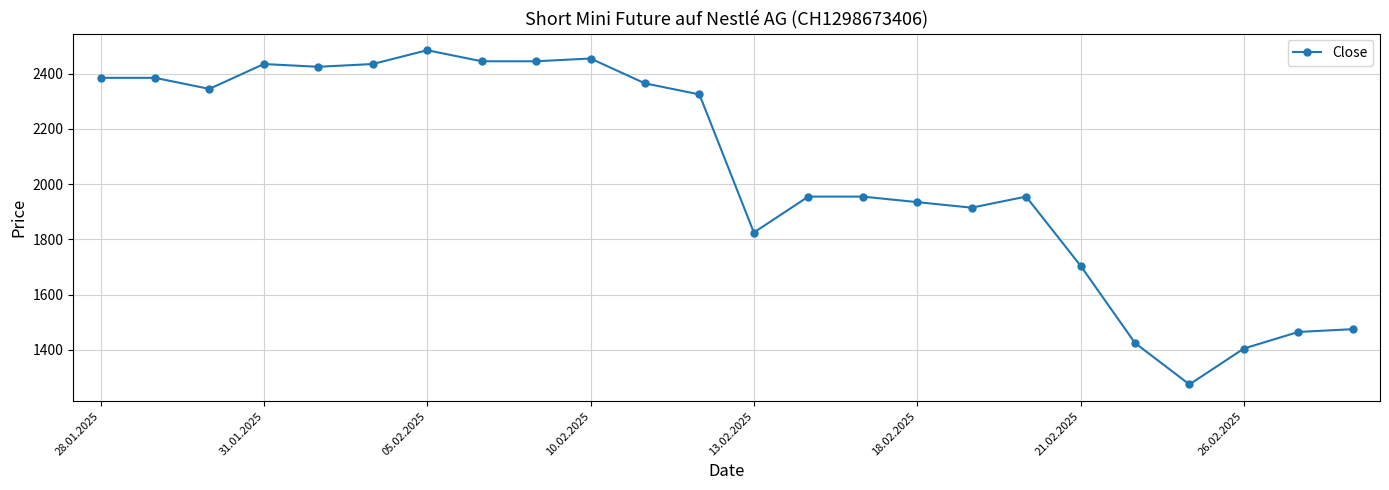

Reading left to right, what are all the values shown in this chart?

2385	2385	2345	2435	2425	2435	2485	2445	2445	2455	2365	2325	1825	1955	1955	1935	1915	1955	1705	1425	1275	1405	1465	1475